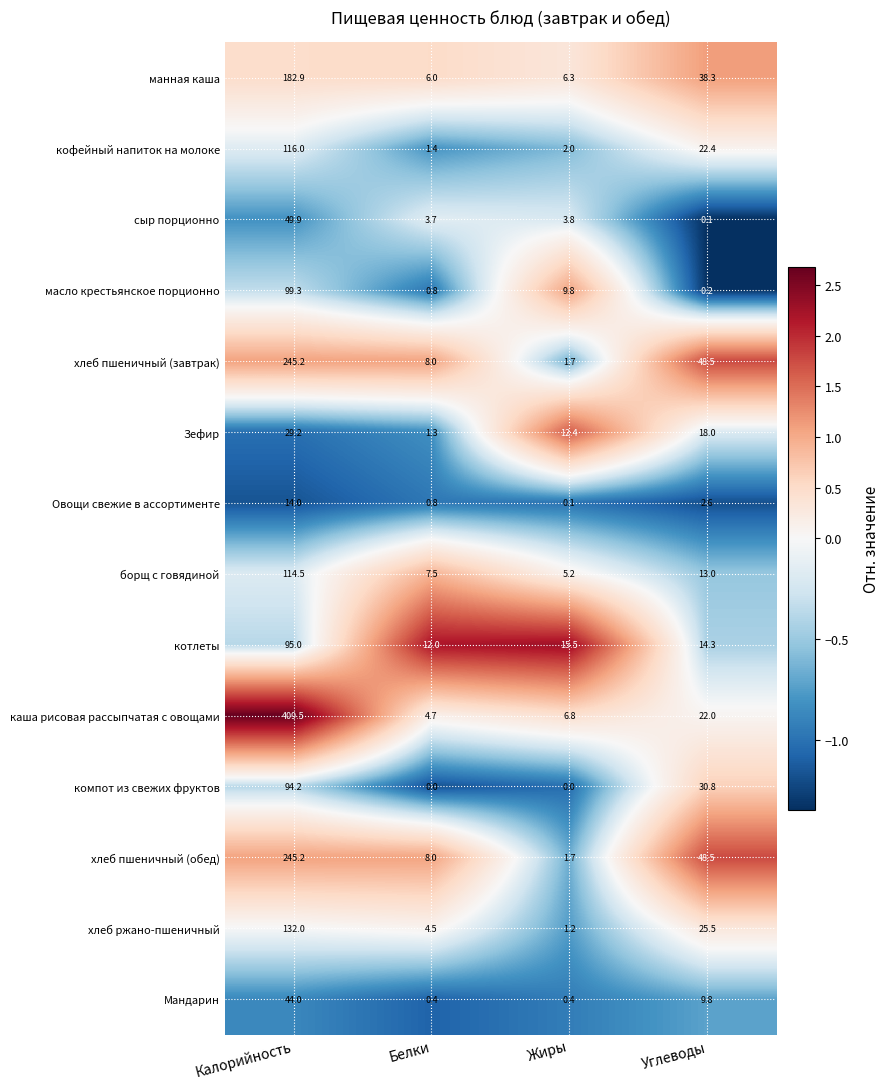

What is the difference between the хлеб пшеничный (обед) values at Жиры and Белки?

6.3